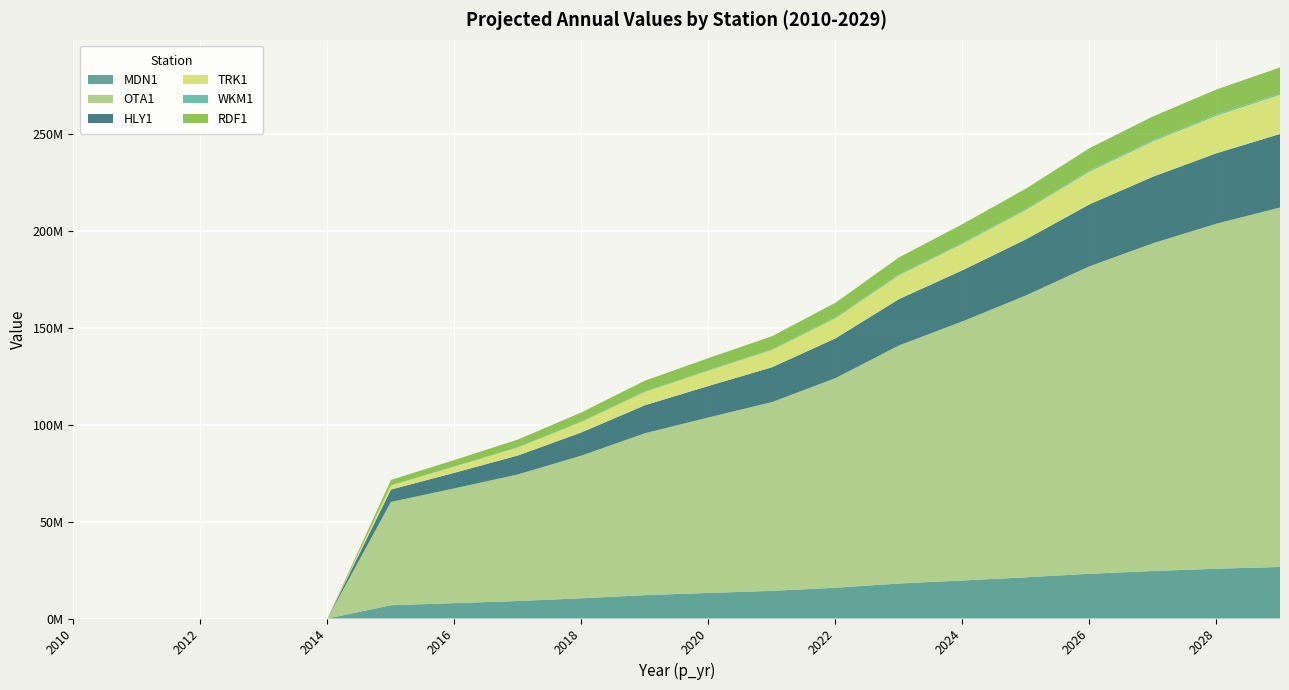

Reading left to right, list all the values displayed in this chart.

MDN1: 2010=0.0	2011=0.0	2012=0.0	2013=0.0	2014=0.0	2015=6855501.9	2016=7940154.8	2017=9028840.1	2018=10443864.6	2019=12064949.8	2020=13191889.2	2021=14263616.4	2022=15889563.7	2023=18057562.7	2024=19621521.6	2025=21262929.0	2026=23085722.2	2027=24506658.3	2028=25679266.4	2029=26600548.9
OTA1: 2010=0.0	2011=0.0	2012=0.0	2013=0.0	2014=0.0	2015=53276215.6	2016=59176943.6	2017=65281297.2	2018=73577301.9	2019=83499549.2	2020=90509789.2	2021=97354593.3	2022=108087288.7	2023=122791143.3	2024=133617976.0	2025=145366183.0	2026=158567075.6	2027=169030828.8	2028=177958690.5	2029=185343060.1
HLY1: 2010=0.0	2011=0.0	2012=0.0	2013=0.0	2014=0.0	2015=6371114.5	2016=8059875.0	2017=9768046.9	2018=11961236.1	2019=14440663.6	2020=16229987.8	2021=17956579.7	2022=20512340.9	2023=23877640.6	2024=26367718.4	2025=28944204.0	2026=31951258.0	2027=34331294.2	2028=36322443.2	2029=37948478.3
TRK1: 2010=0.0	2011=0.0	2012=0.0	2013=0.0	2014=0.0	2015=2110906.6	2016=3110651.1	2017=4118512.8	2018=5390187.3	2019=6818901.2	2020=7867236.5	2021=8878779.6	2022=10344881.3	2023=12253920.2	2024=13673444.9	2025=15134058.6	2026=16851541.5	2027=18198934.4	2028=19322879.7	2029=20250362.7
WKM1: 2010=0.0	2011=0.0	2012=0.0	2013=0.0	2014=0.0	2015=108335.2	2016=141905.7	2017=175821.6	2018=219367.3	2019=263427.1	2020=294025.8	2021=323668.4	2022=367025.4	2023=421153.2	2024=461439.0	2025=496204.8	2026=549630.0	2027=593153.0	2028=629132.9	2029=656964.3
RDF1: 2010=0.0	2011=0.0	2012=0.0	2013=0.0	2014=0.0	2015=2747254.2	2016=3344420.9	2017=3944038.2	2018=4712400.7	2019=5585409.2	2020=6207146.4	2021=6800534.4	2022=7680157.9	2023=8837773.6	2024=9675667.9	2025=10542300.3	2026=11546002.8	2027=12308185.2	2028=12928532.9	2029=13427740.7